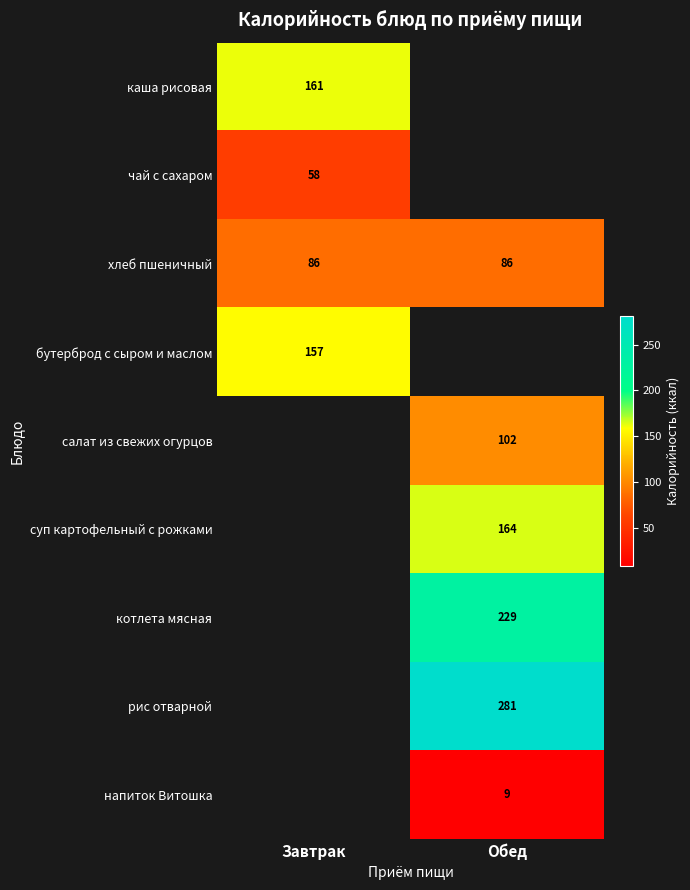

The value of хлеб пшеничный at Обед is 86. True or false?

True